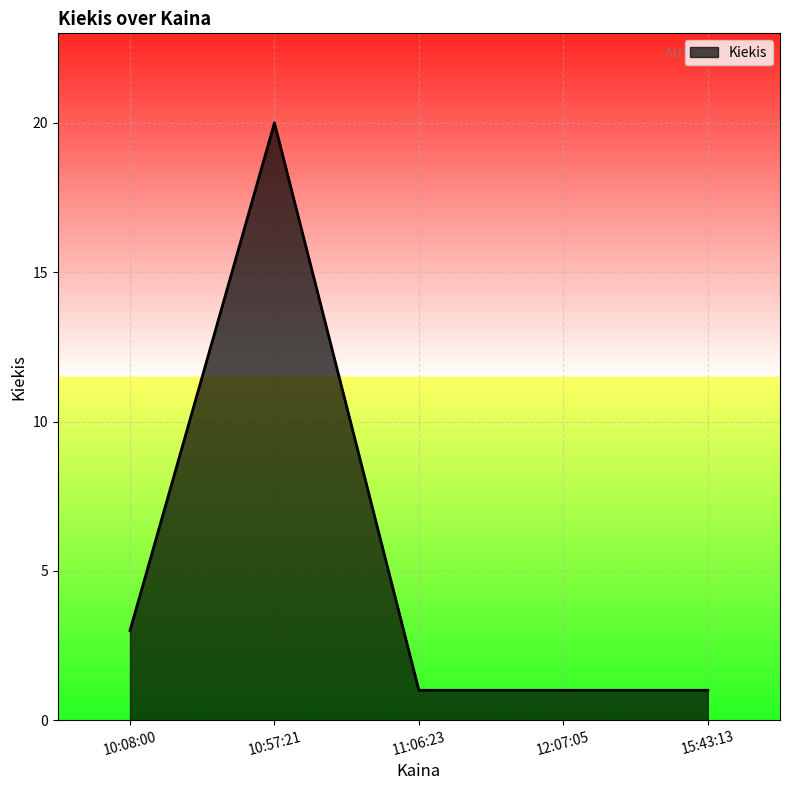

What is the ratio of the value at 12:07:05 to the value at 10:57:21?

0.1